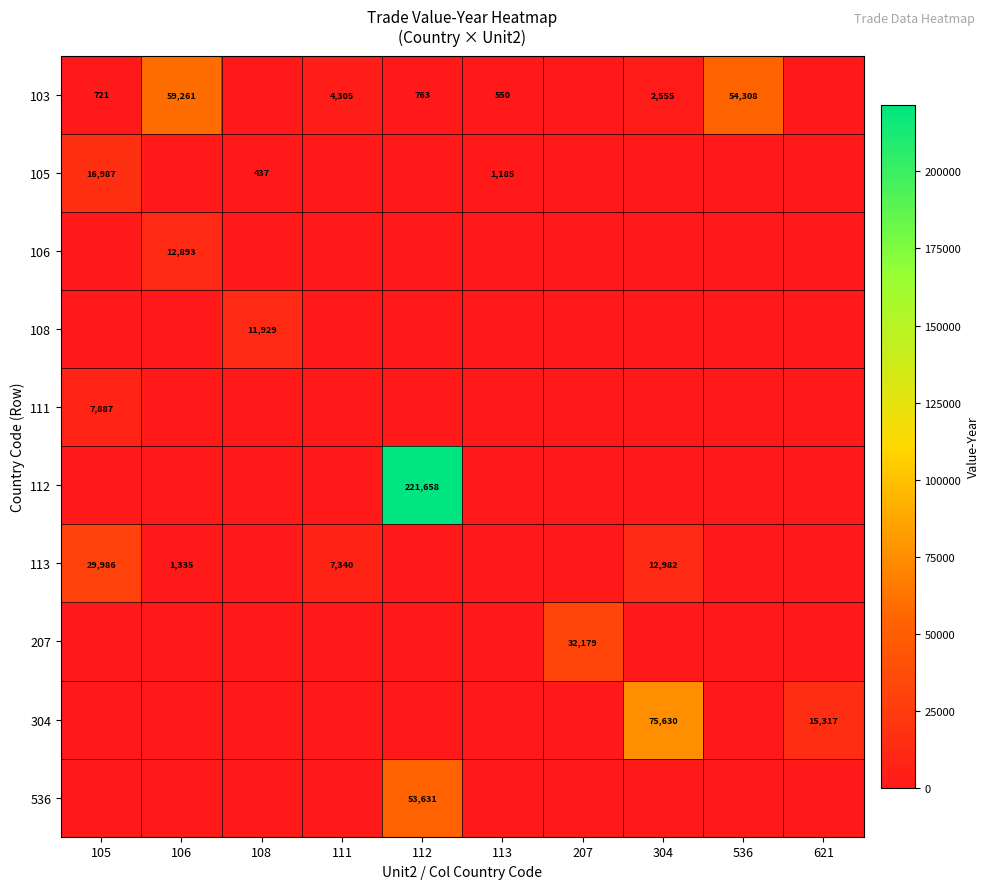

Rank the series by their maximum value, from highest to lowest.

112, 304, 103, 536, 207, 113, 105, 106, 108, 111